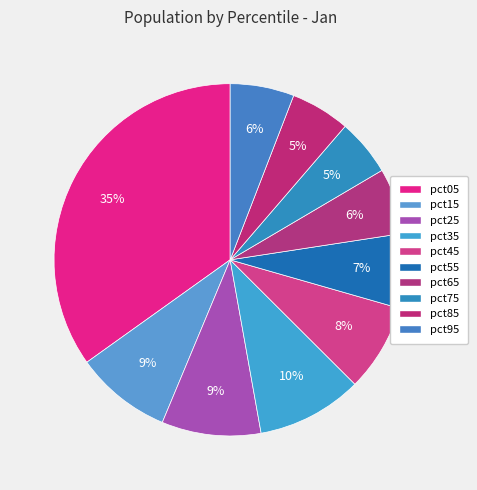

Count the number of slices in the pie.

10